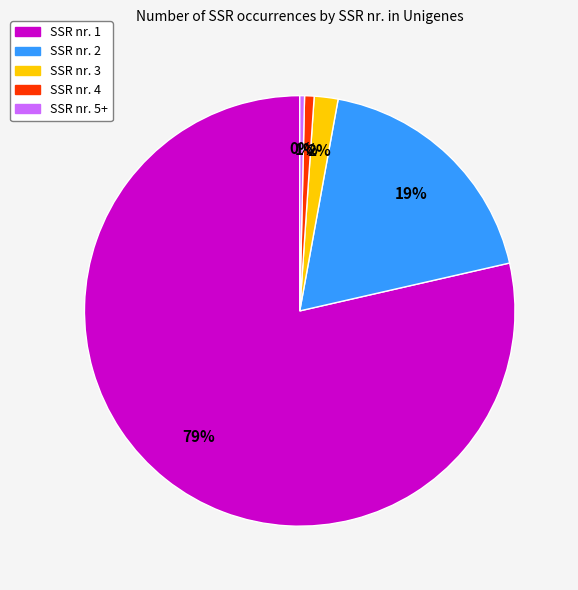

The SSR nr. 1 slice represents 79% of the pie. True or false?

True